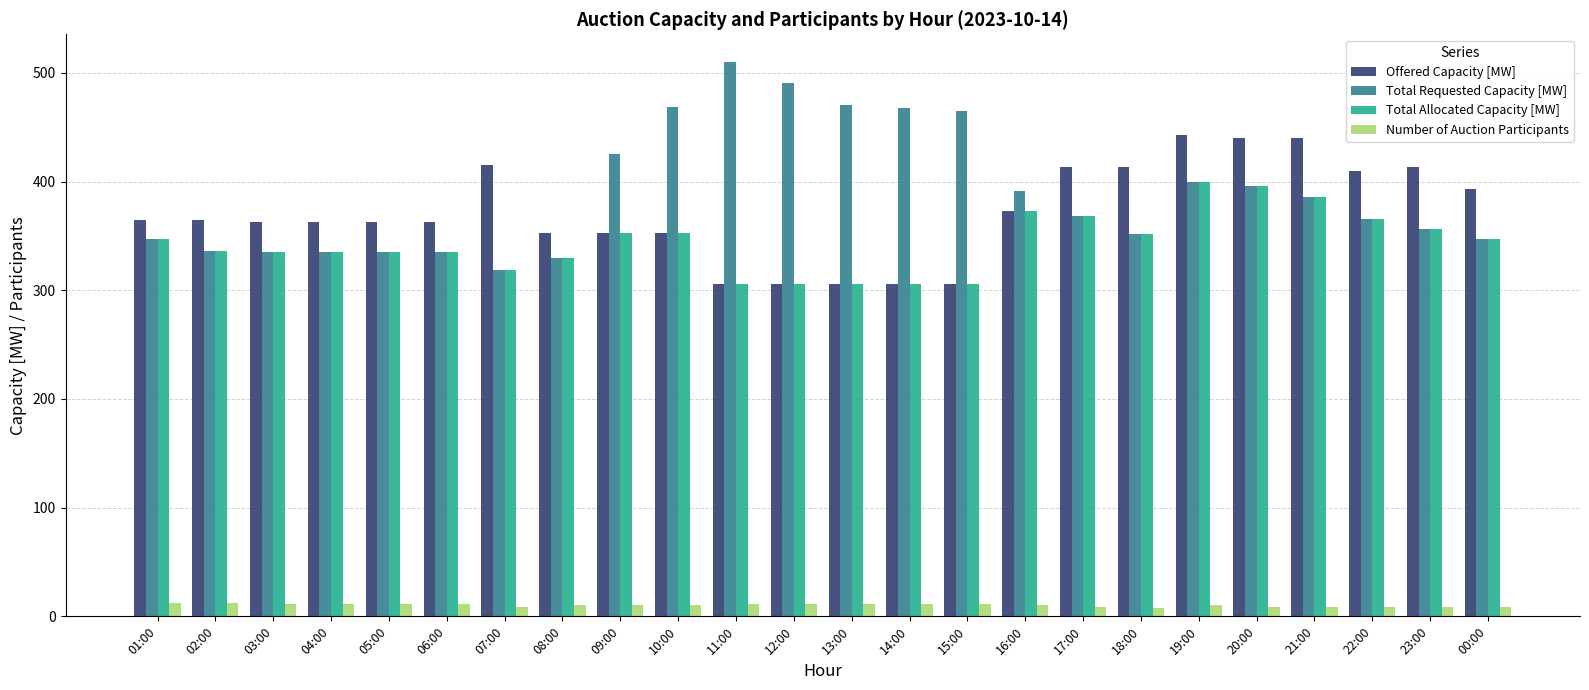

Which series has the largest total across all categories?

Total Requested Capacity [MW]